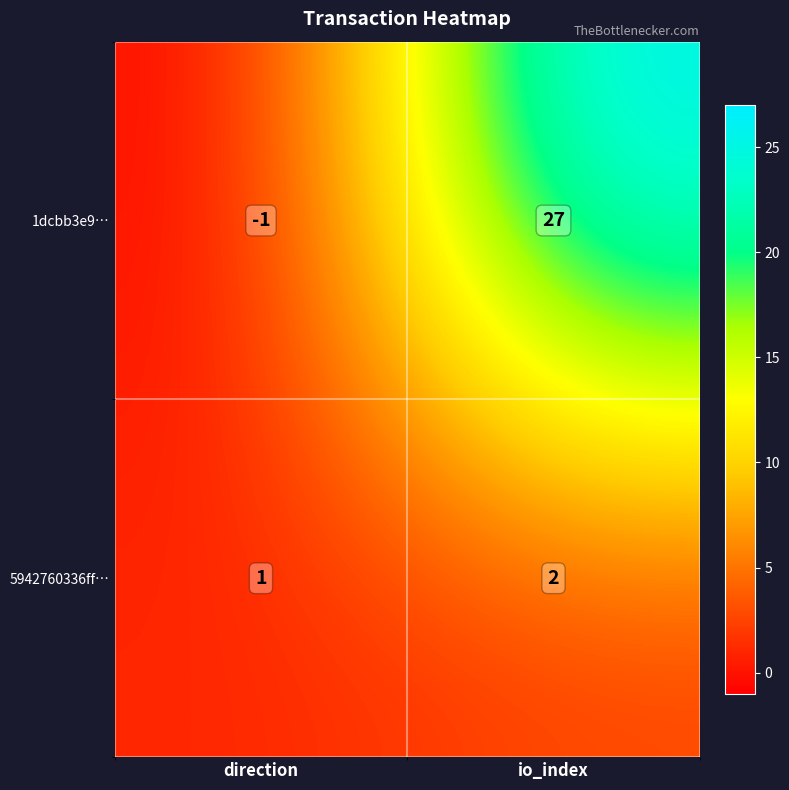

Rank the series by their average value, from lowest to highest.

5942760336ff…, 1dcbb3e9…